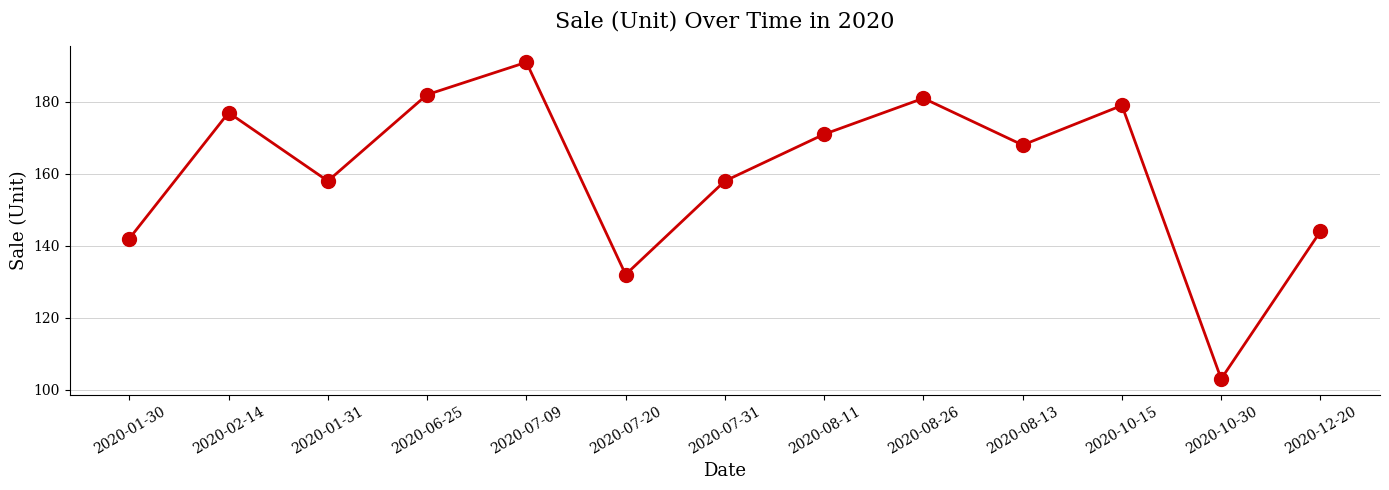

Approximately how many times larger is the value at 2020-12-20 compared to 2020-10-30?

1.4